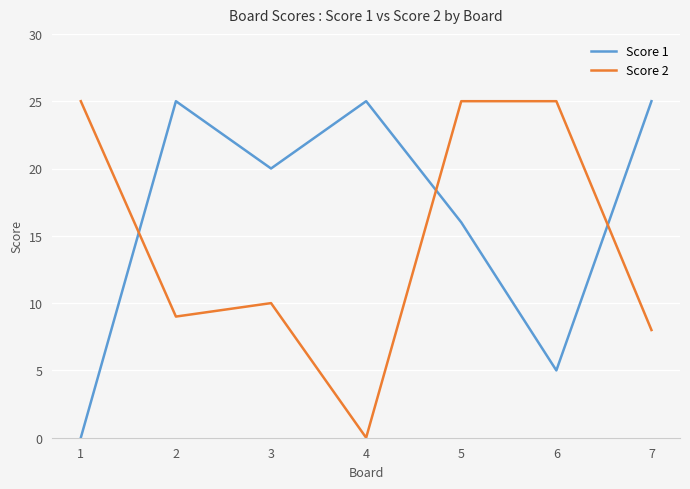

What is the difference between the Score 2 values at 3 and 1?

15